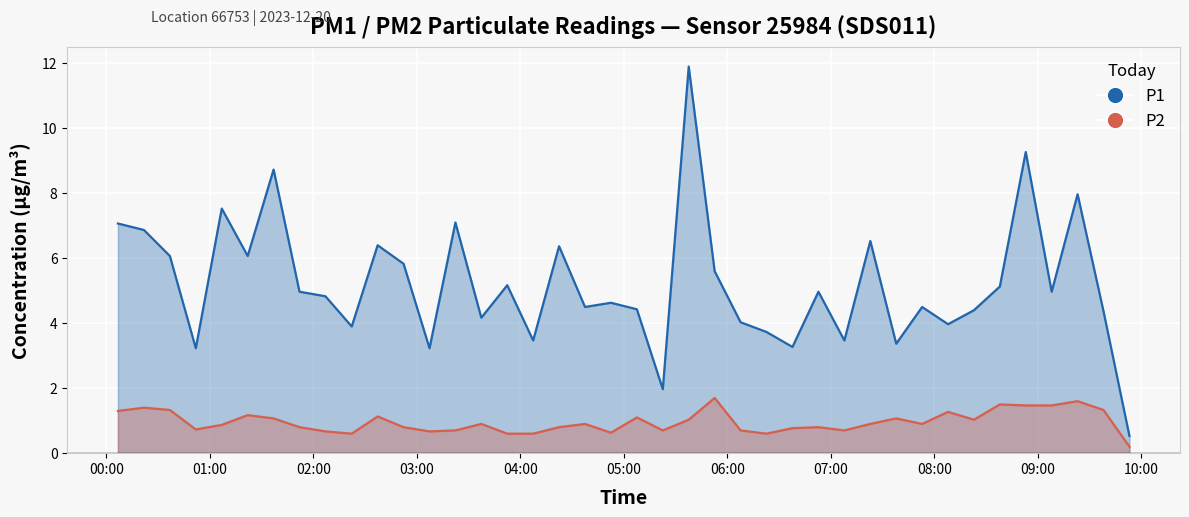

True or false: P1 has a value of 5.5 at 14.

False